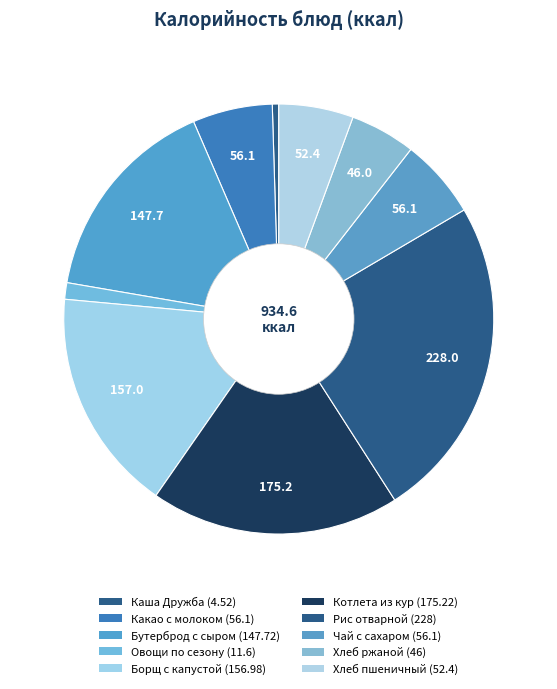

What is the ratio of the value at Каша Дружба to the value at Чай с сахаром?

0.1